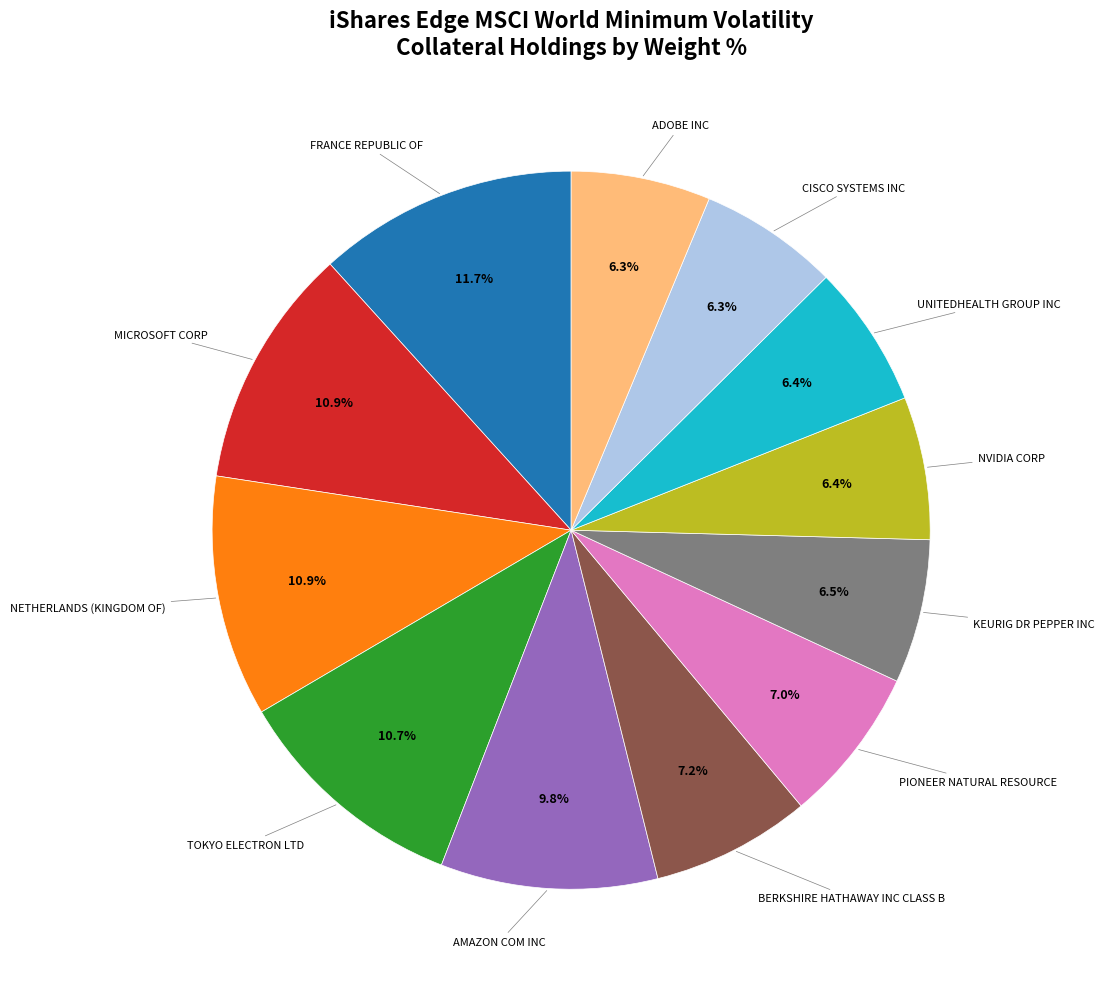

Does any single category account for the majority?

No